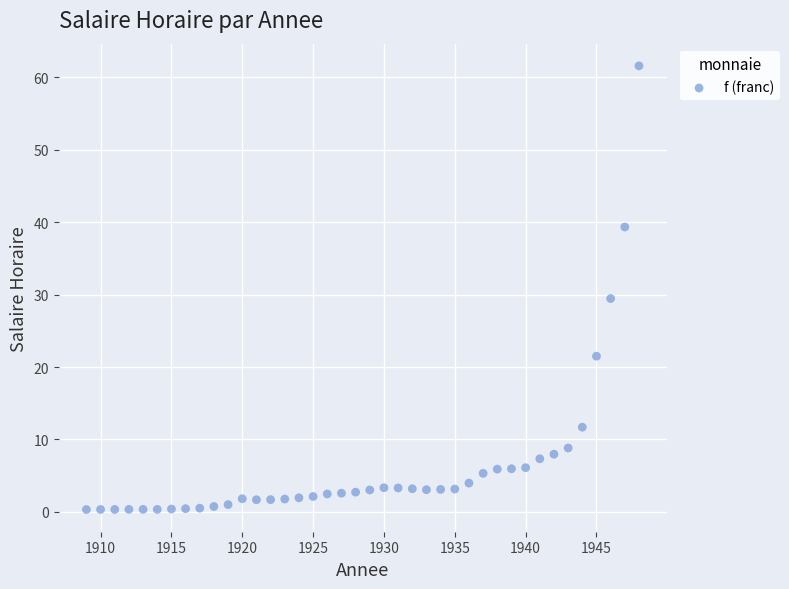

What is the range of Y values (max minus min)?

61.3